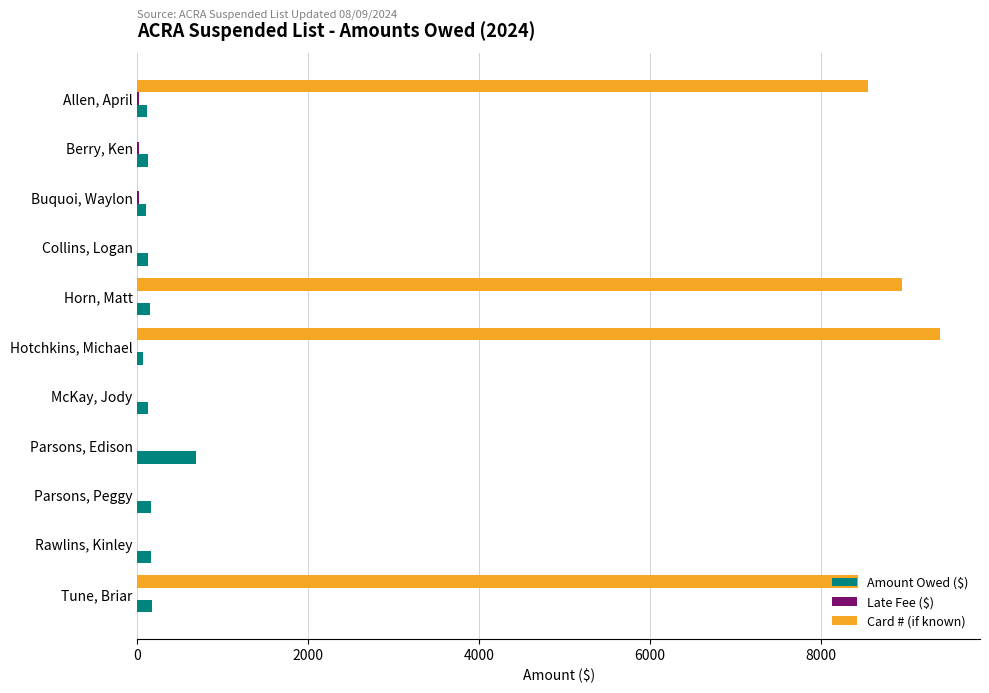

At which category is the sum across all series the highest?

Hotchkins, Michael